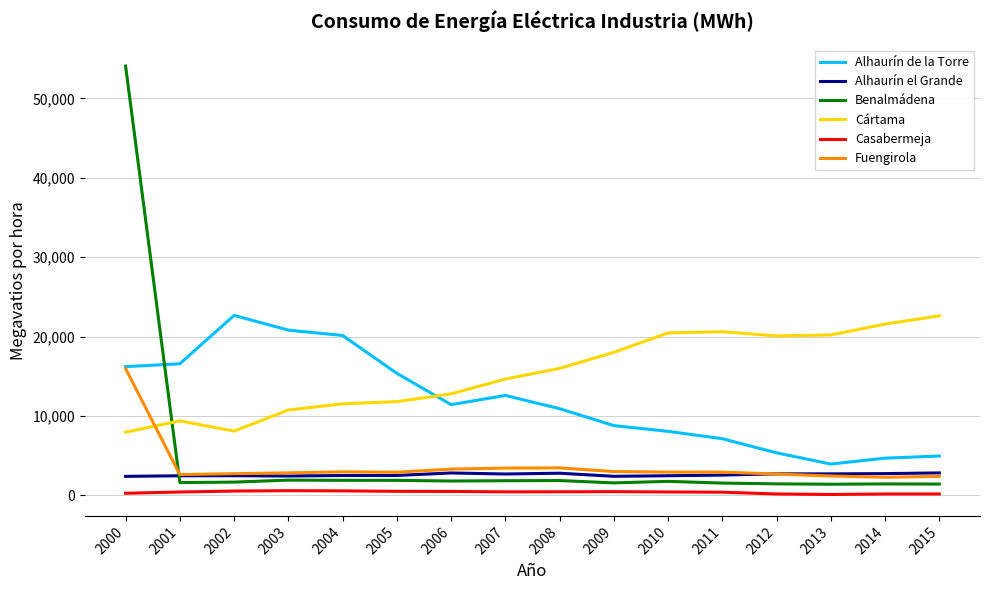

Does the chart display data point markers on the line(s)?

No